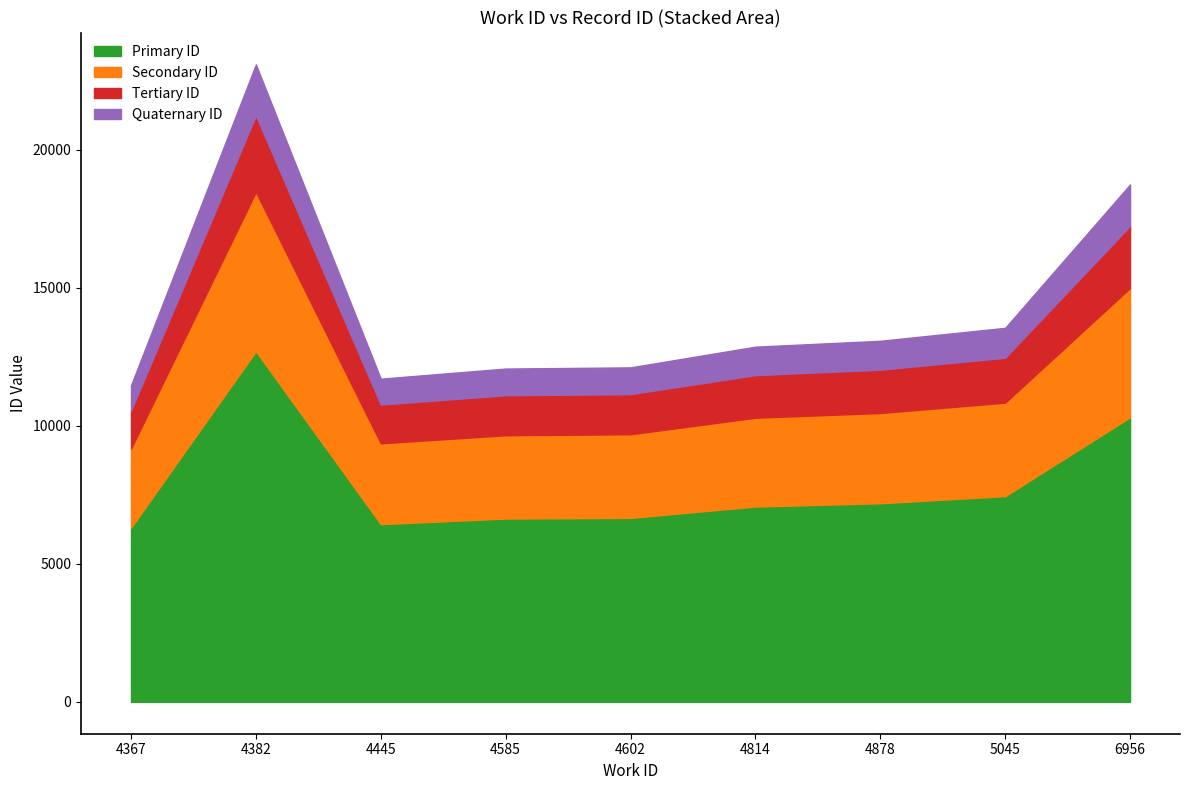

What is the highest value of the Primary ID series?

12702.8